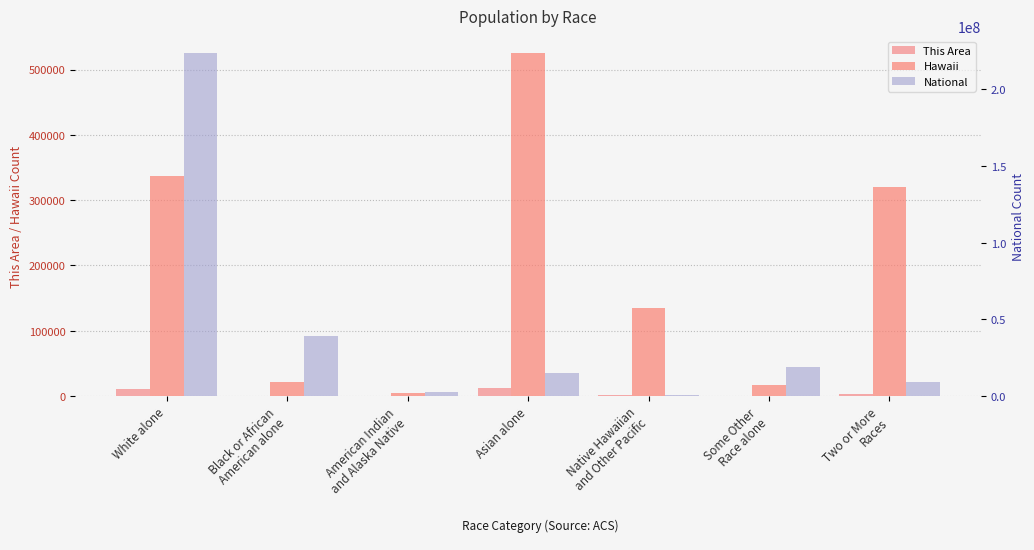

Reading left to right, what are all the values shown in this chart?

This Area: 10406	625	111	12009	1393	299	3028
Hawaii: 336599	21424	4164	525078	135422	16985	320629
National: 223553265	38929319	2932248	14674252	540013	19107368	9009073